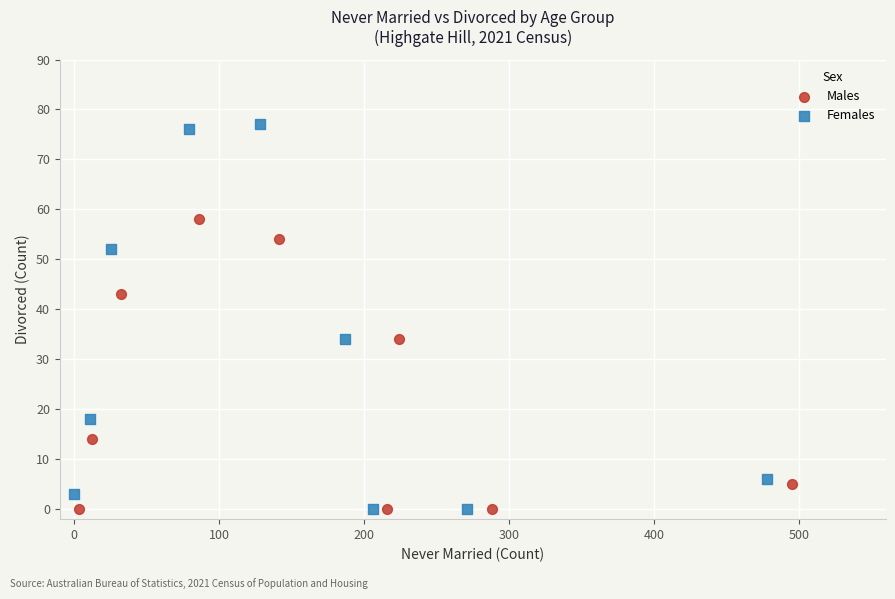

Which series has the largest Y range (max minus min)?

Females